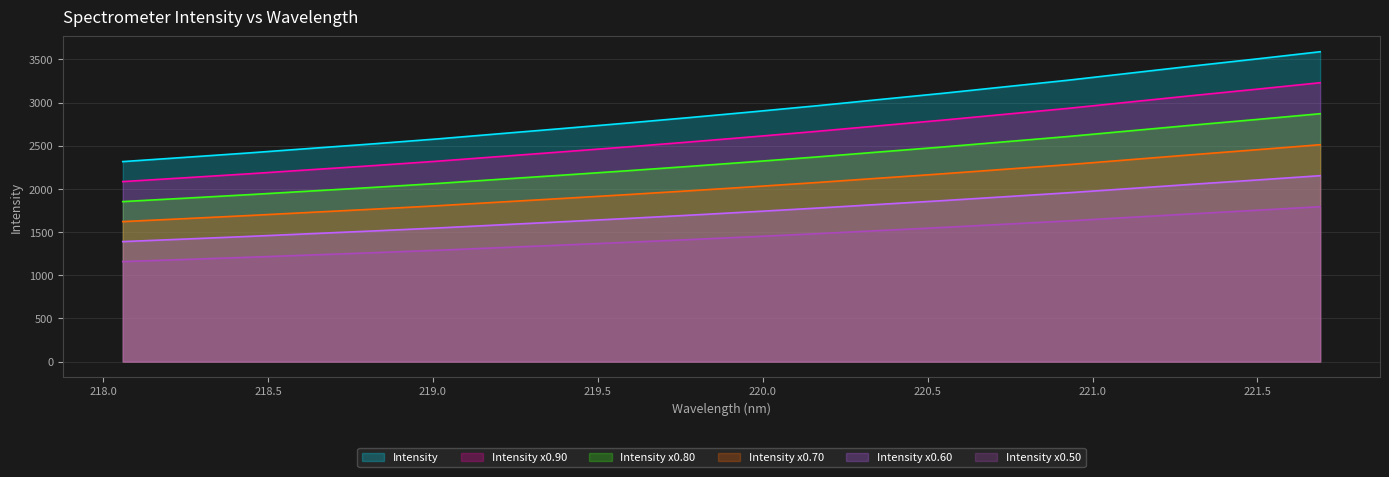

What is the label of the 17th point from the right?

218.6332